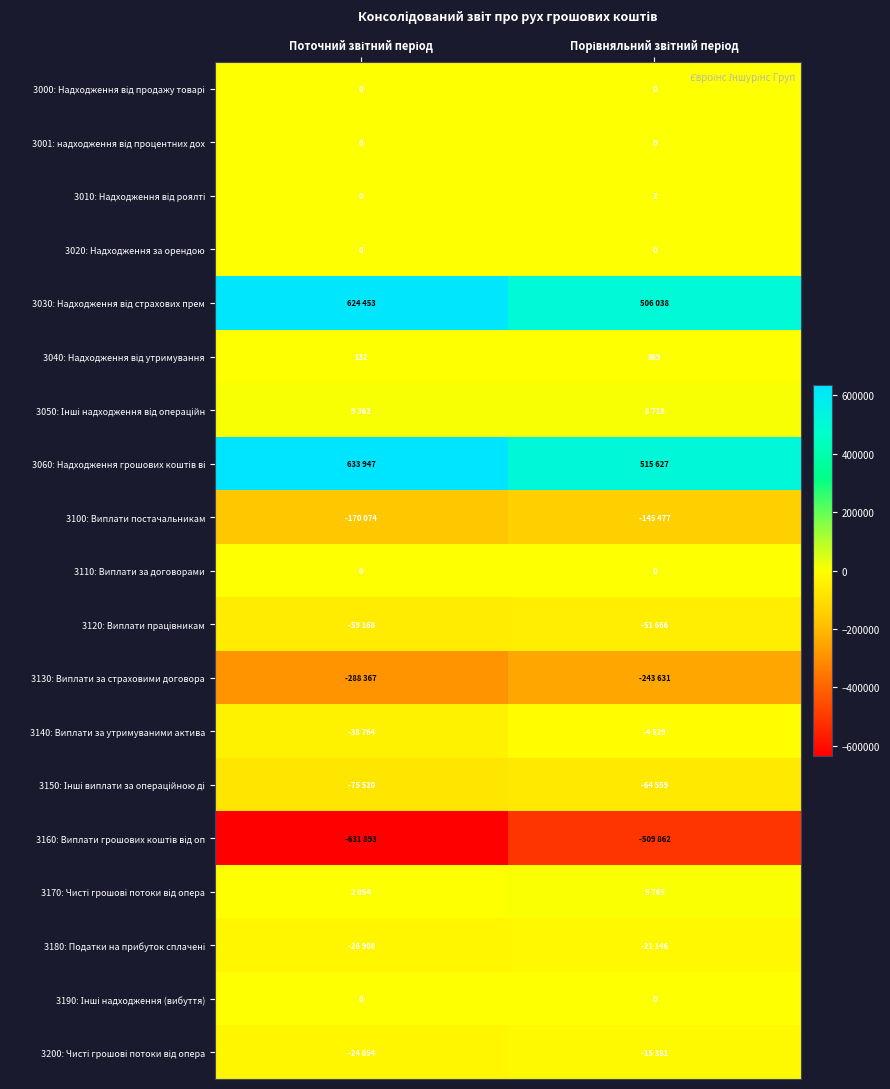

Which series has the largest range (max minus min)?

3160: Виплати грошових коштів від оп